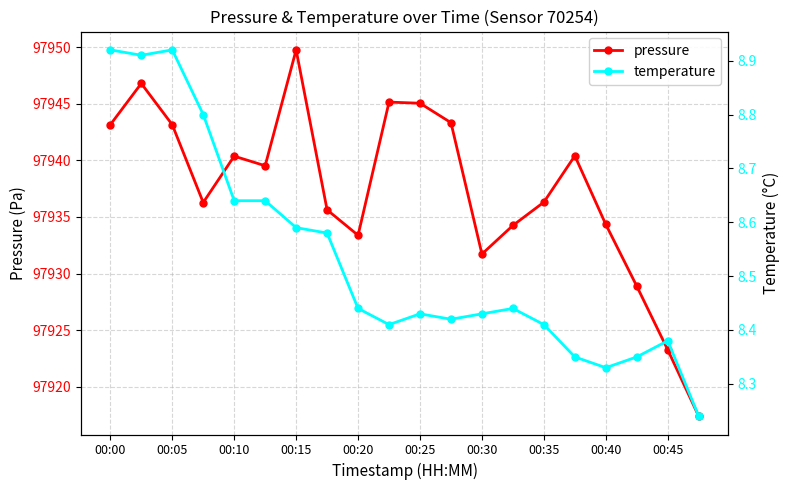

What is the greatest value displayed?

97949.8